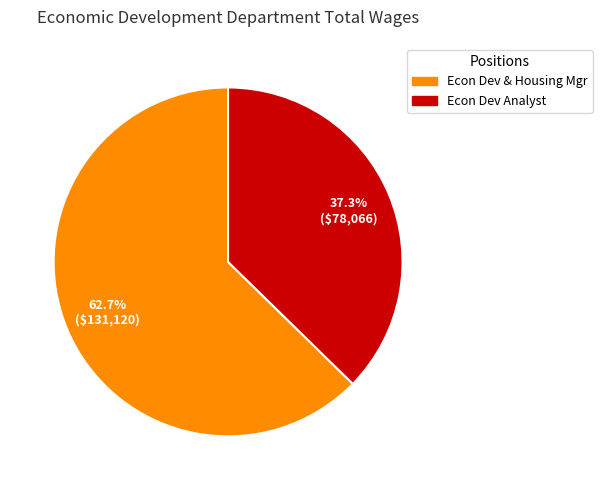

Is there any slice that represents more than half of the pie?

Yes